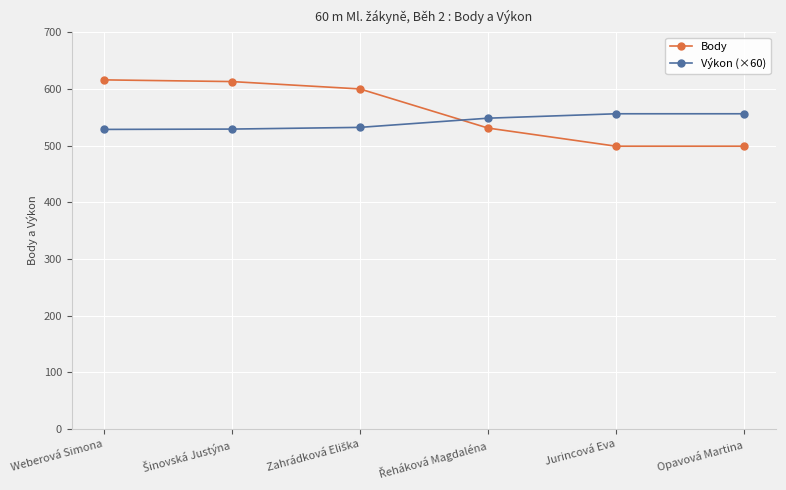

How many lines are shown in the chart?

2